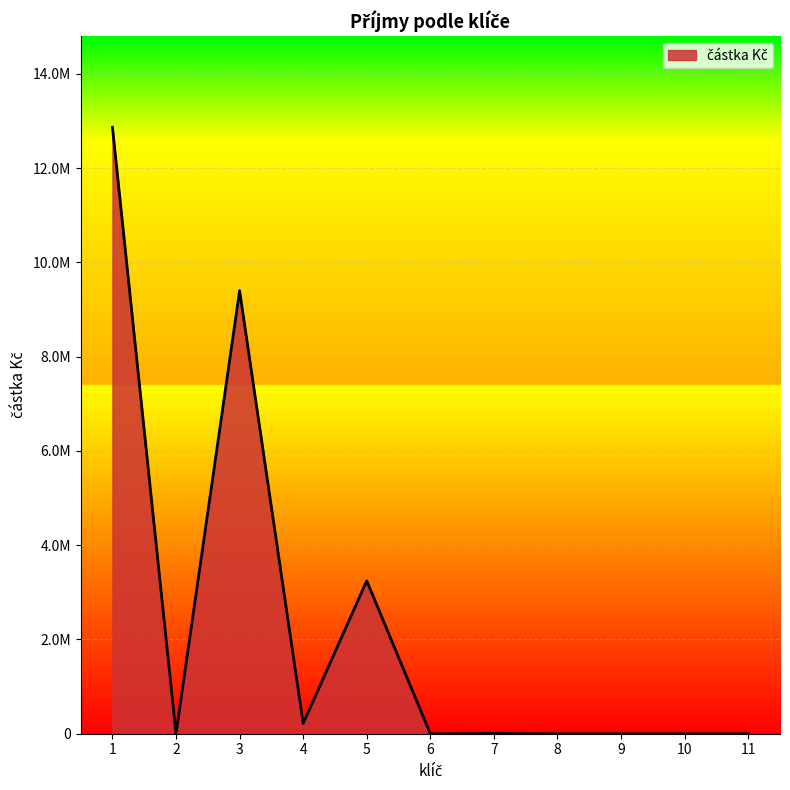

Does the chart display data point markers on the line(s)?

No